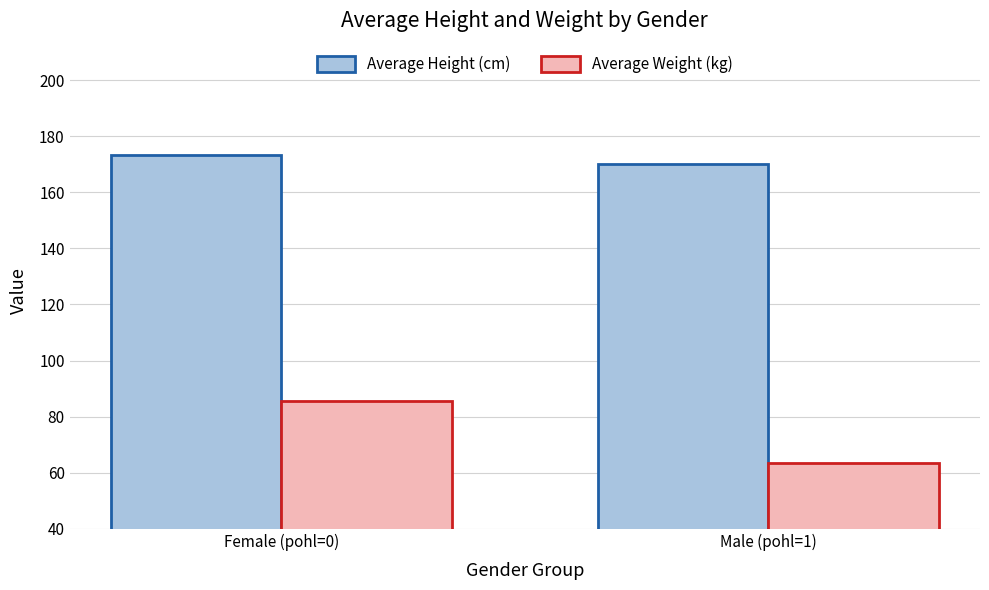

Count the number of data series in this chart.

2